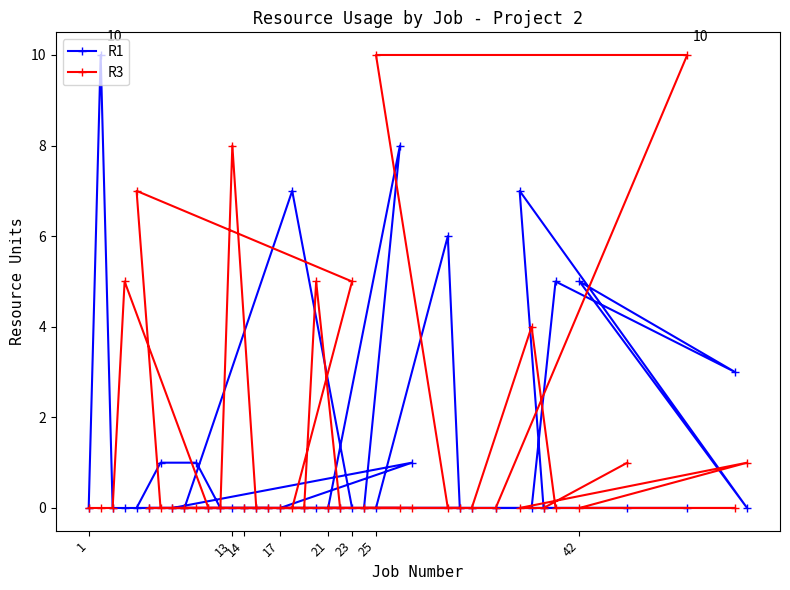

Which series has the largest total across all categories?

R3